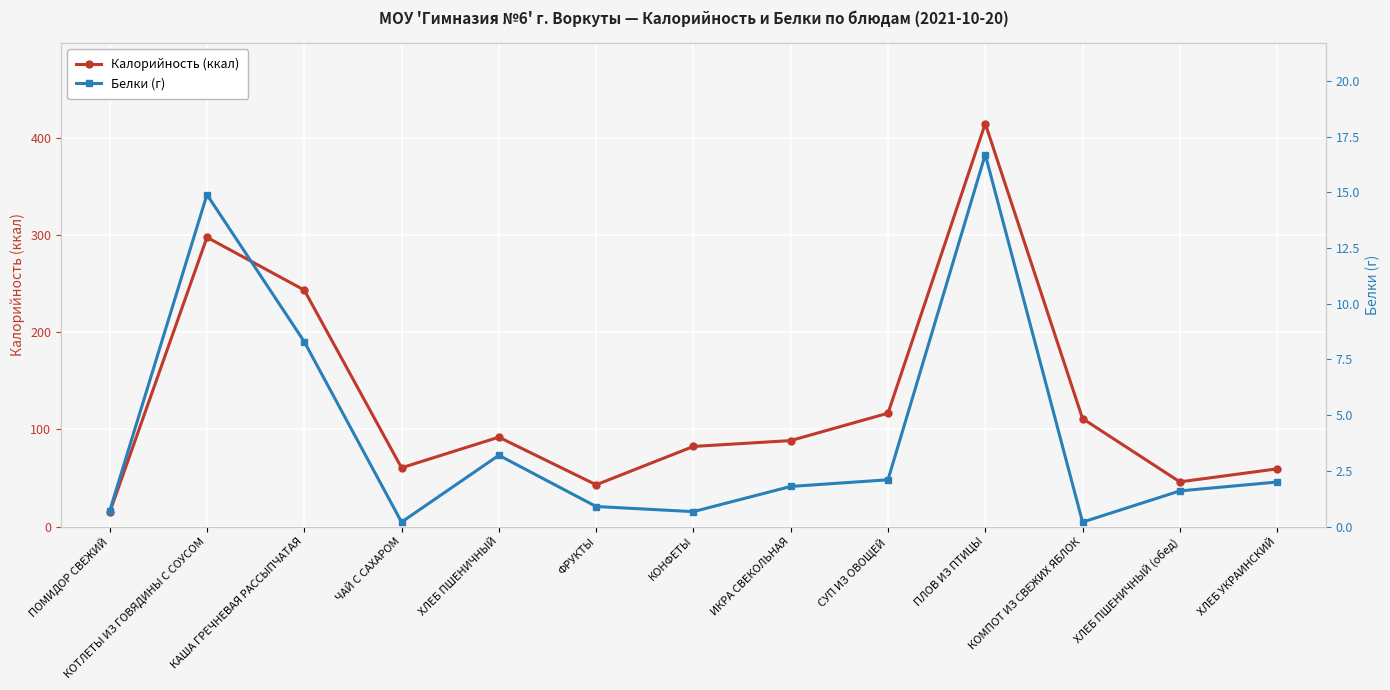

At which label is Калорийность (ккал) closest to 214?

КАША ГРЕЧНЕВАЯ РАССЫПЧАТАЯ